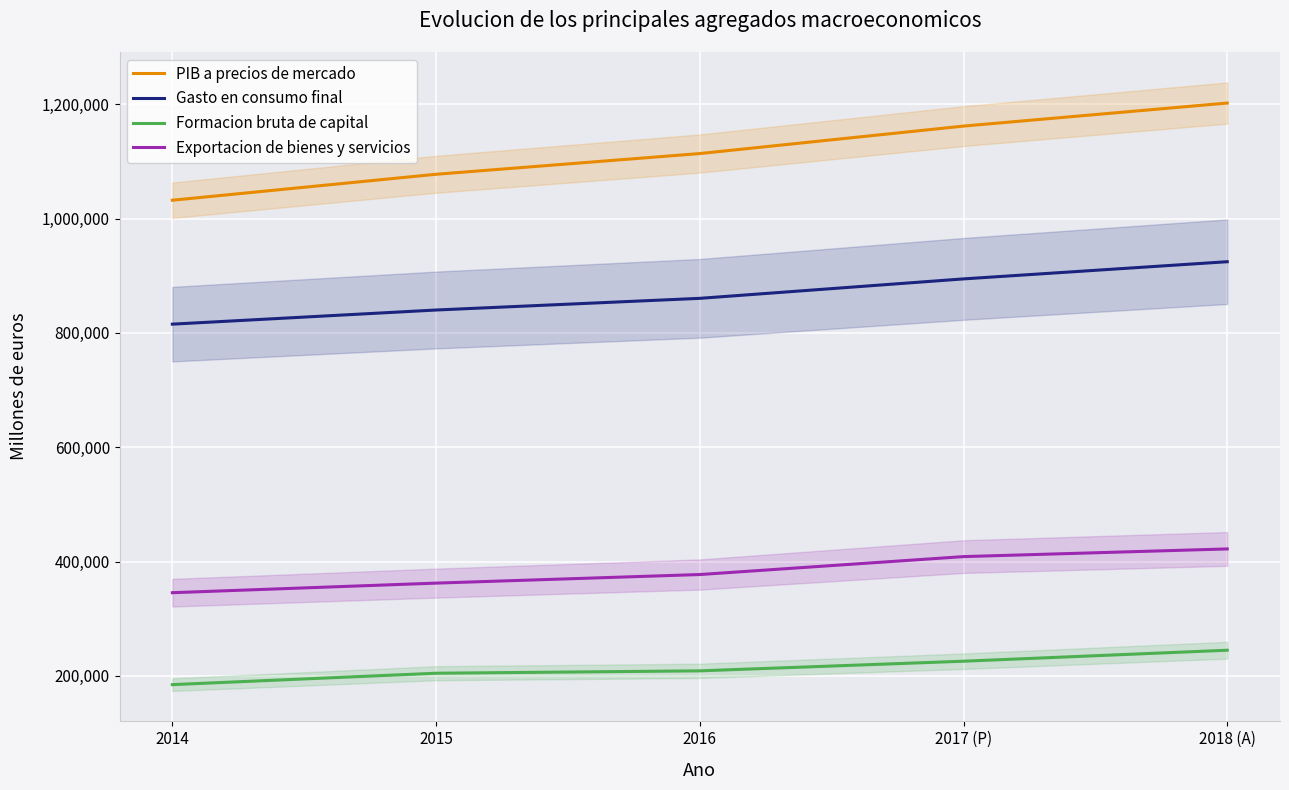

True or false: Formacion bruta de capital and PIB a precios de mercado cross at least once.

False